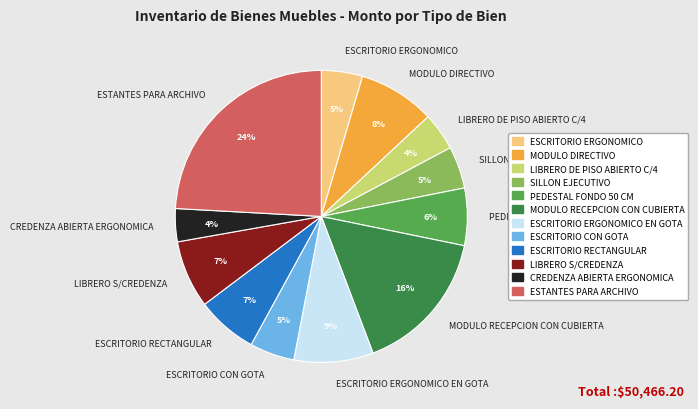

What is the largest slice in the pie chart?

ESTANTES PARA ARCHIVO